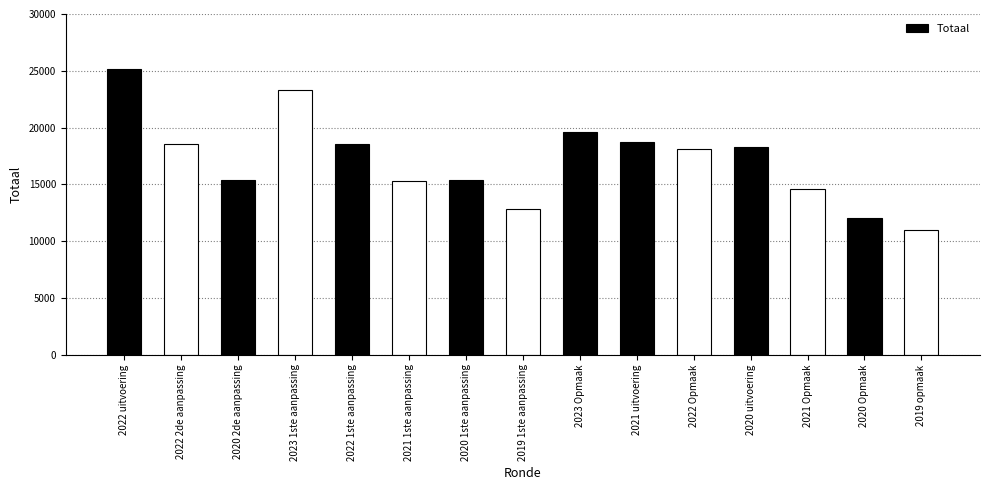

What is the average value?

17111